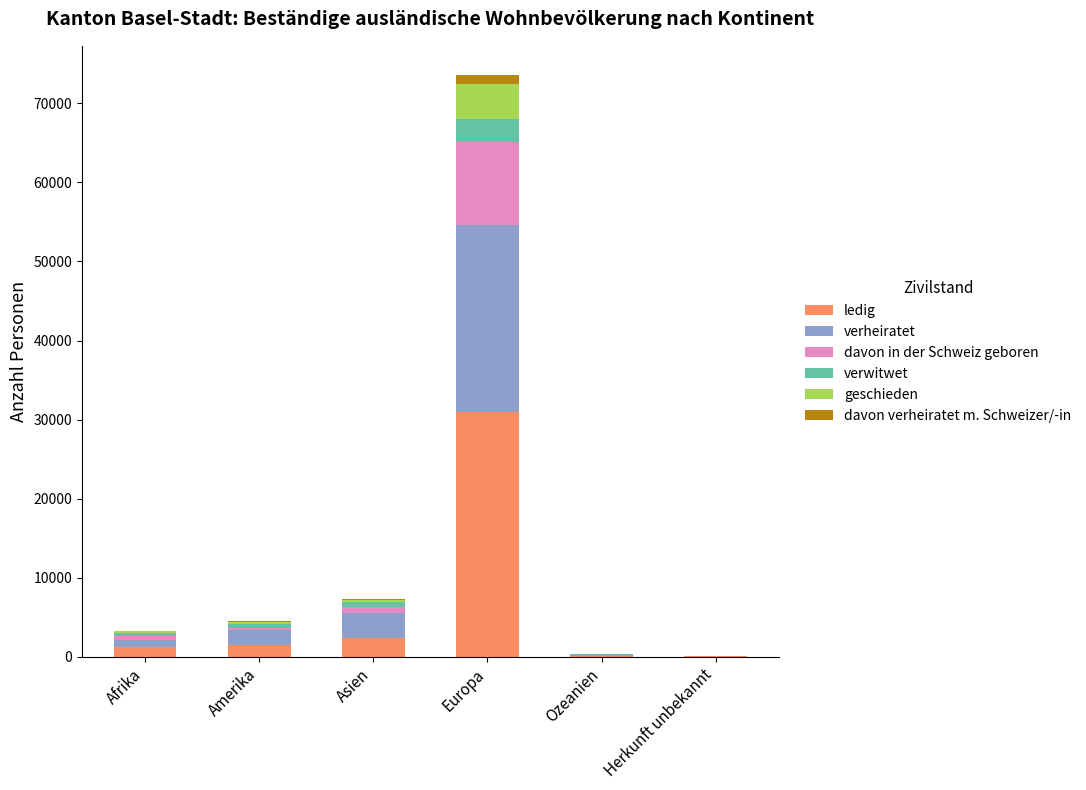

At which category is the sum across all series the highest?

Europa